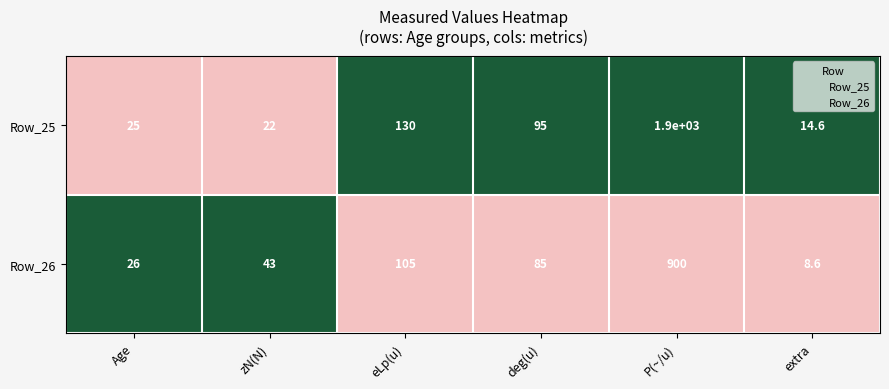

Which series has the largest range (max minus min)?

Row_25